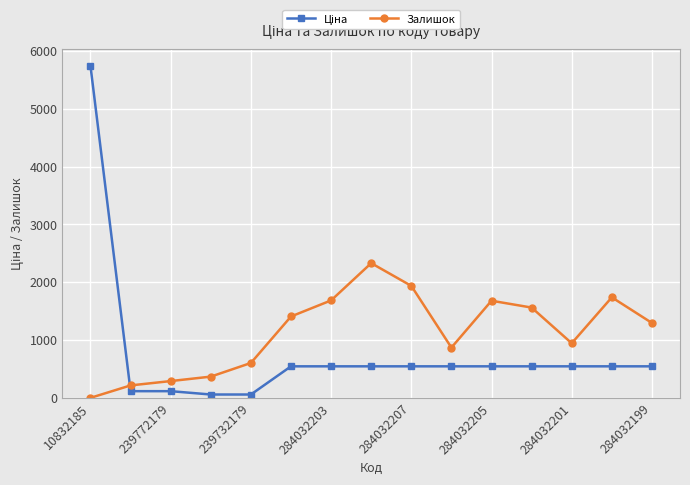

Which series has the largest total across all categories?

Залишок